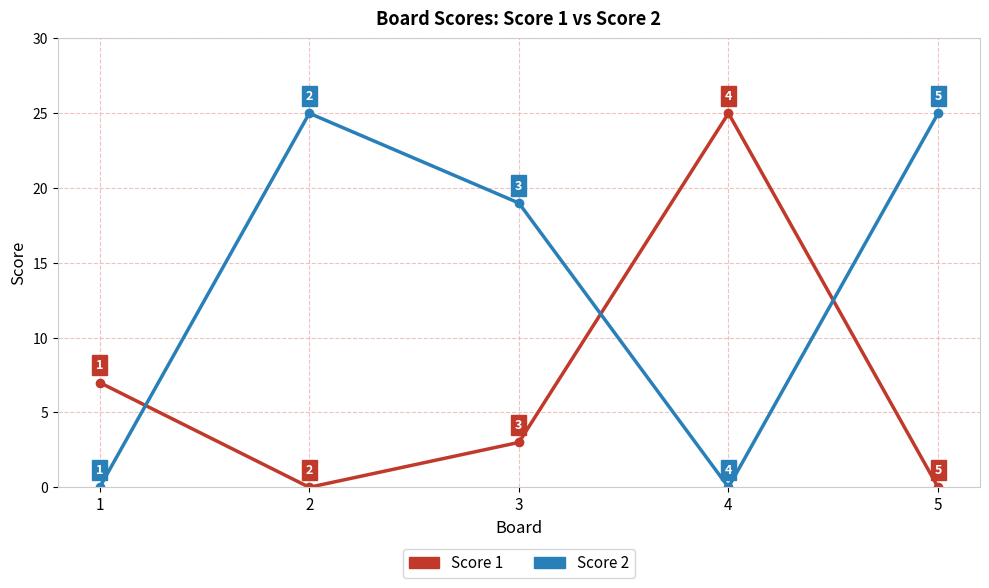

At which category does Score 2 reach its first local peak?

2